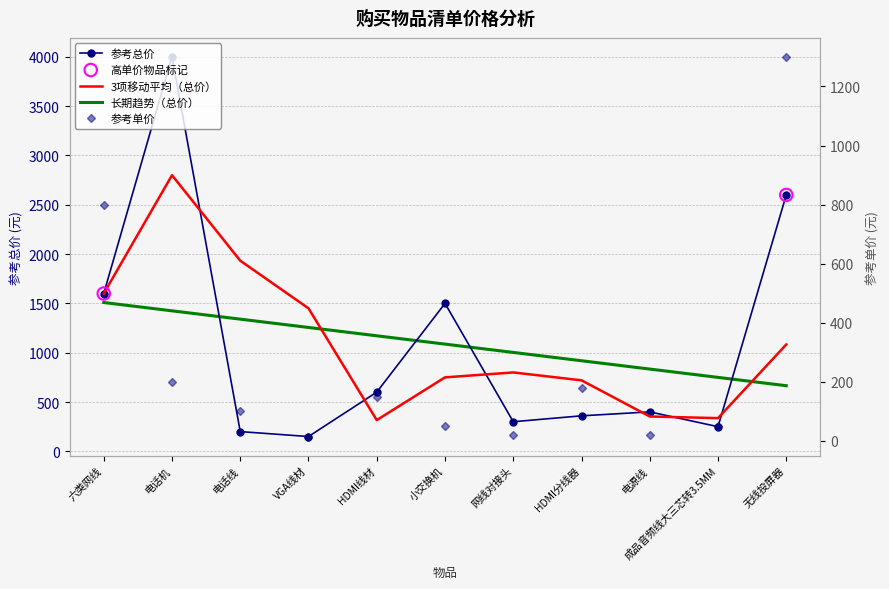

Which series has the widest spread of Y values?

参考总价